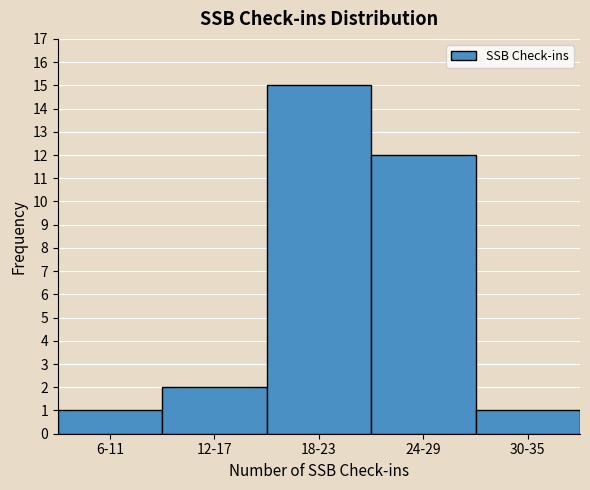

Reading left to right, what are all the values shown in this chart?

1	2	15	12	1